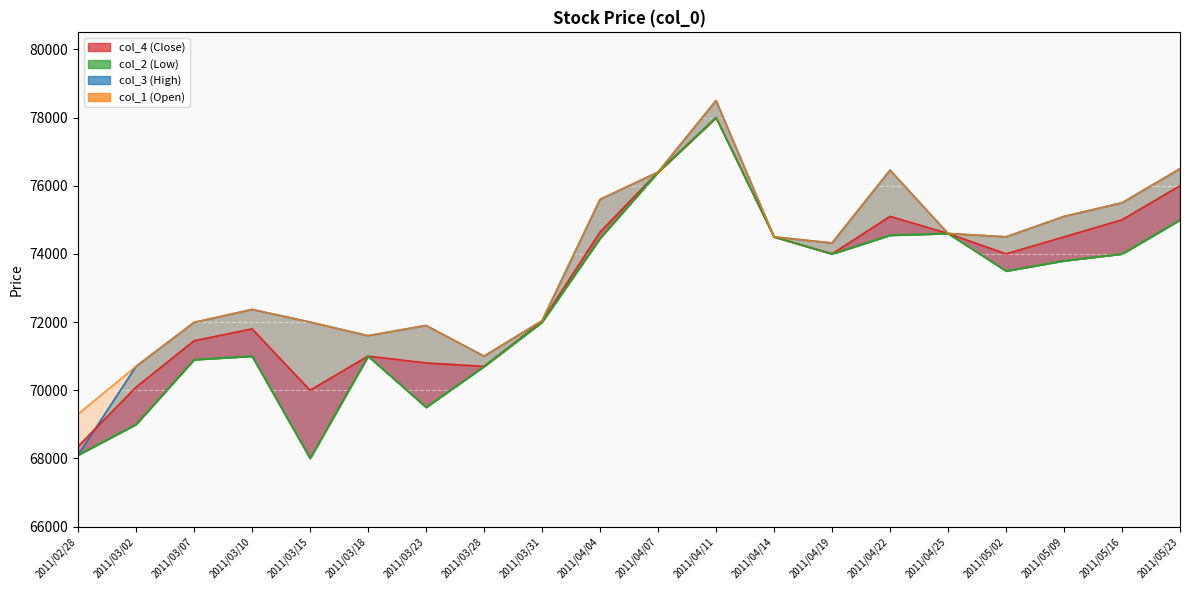

At which label does the data first exceed 74500?

2011/04/04